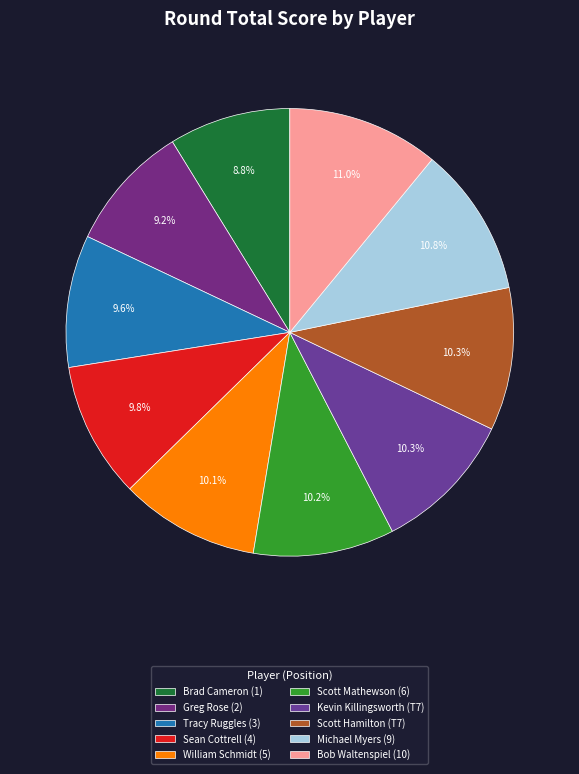

To the nearest percent, what is the average slice percentage?

10%